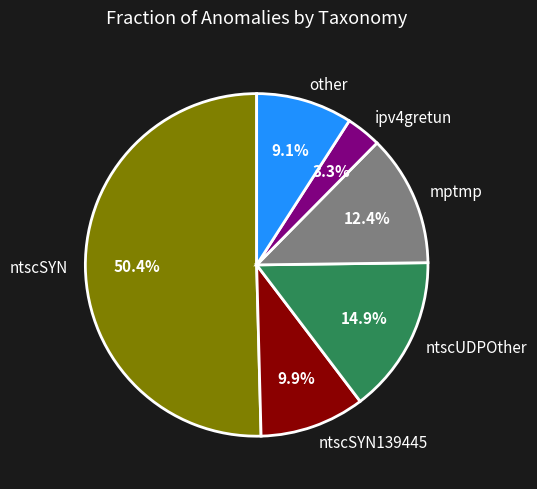

To the nearest percent, what portion does mptmp represent?

12%